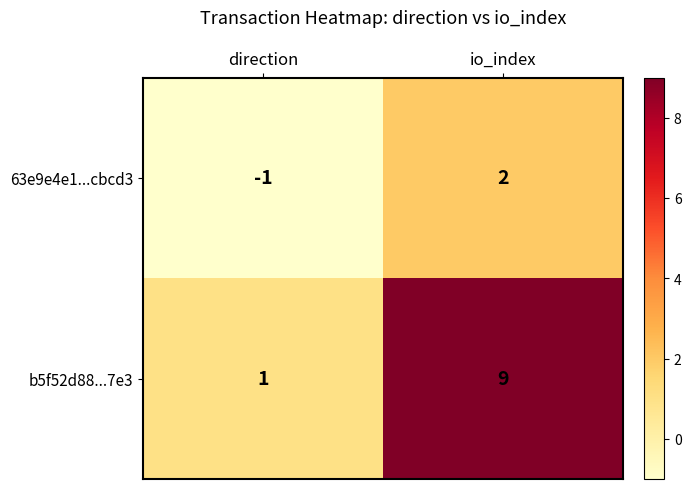

Reading left to right, extract all data points from this chart.

63e9e4e1...cbcd3: -1	2
b5f52d88...7e3: 1	9